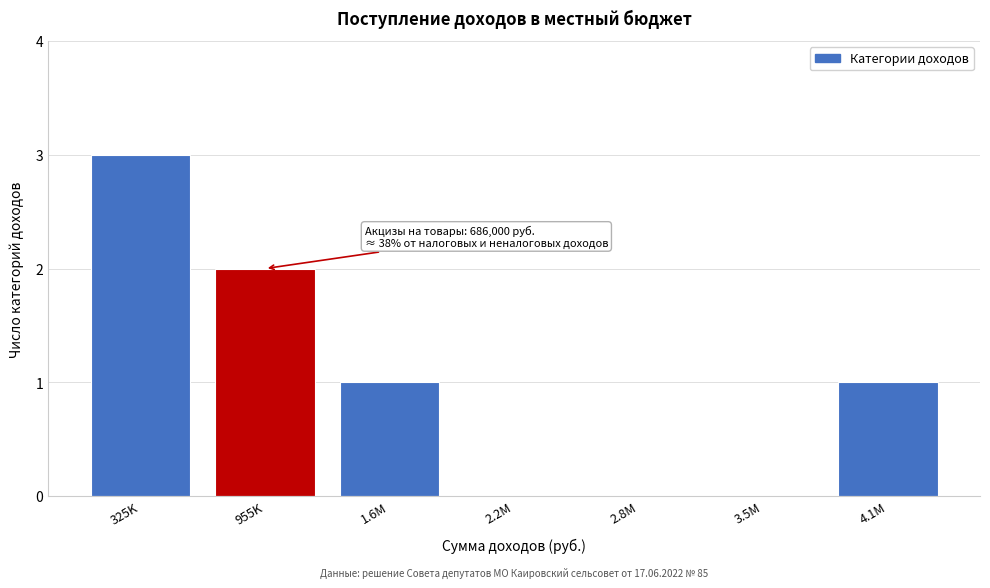

Reading left to right, what are all the values shown in this chart?

325K=3	955K=2	1.6M=1	2.2M=0	2.8M=0	3.5M=0	4.1M=1